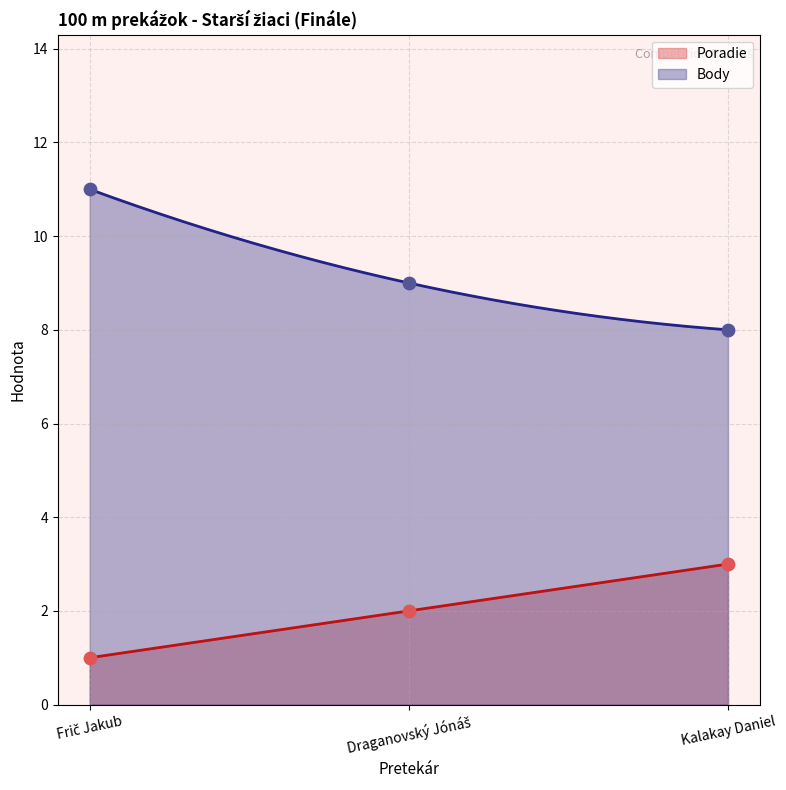

Which series reaches the maximum Y coordinate?

Body